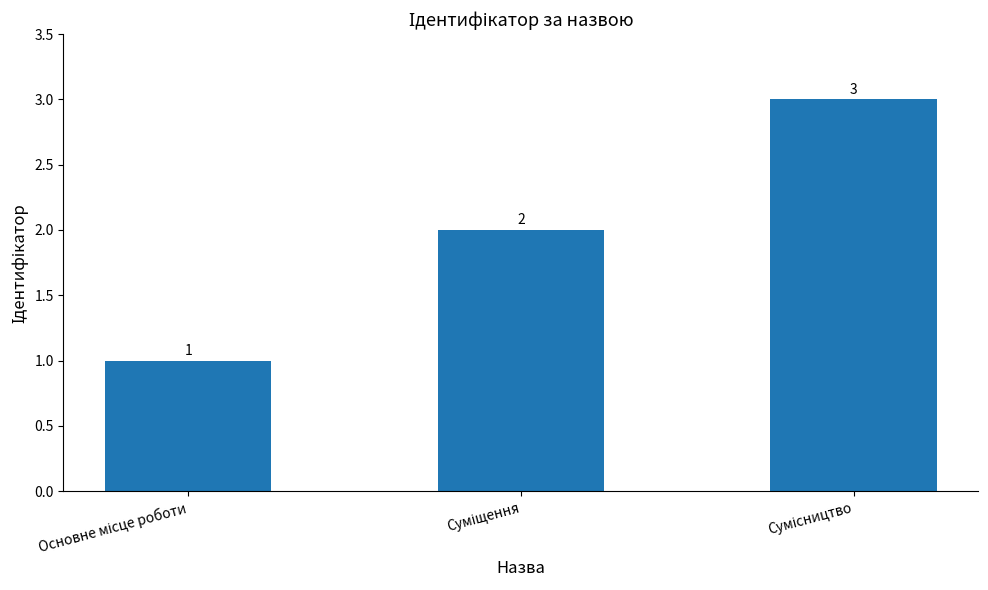

What is the greatest value displayed?

3